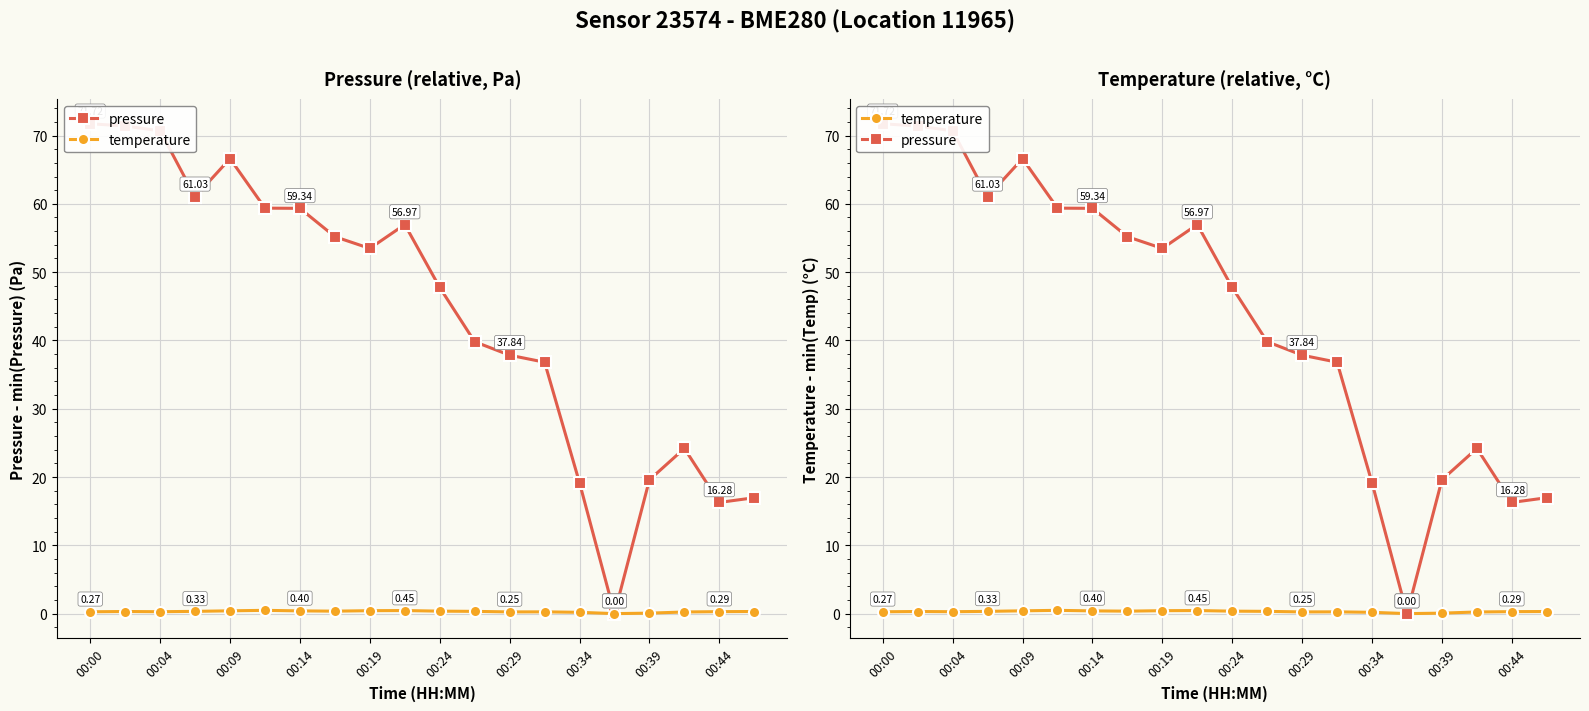

At which category is the sum across all series the highest?

00:00